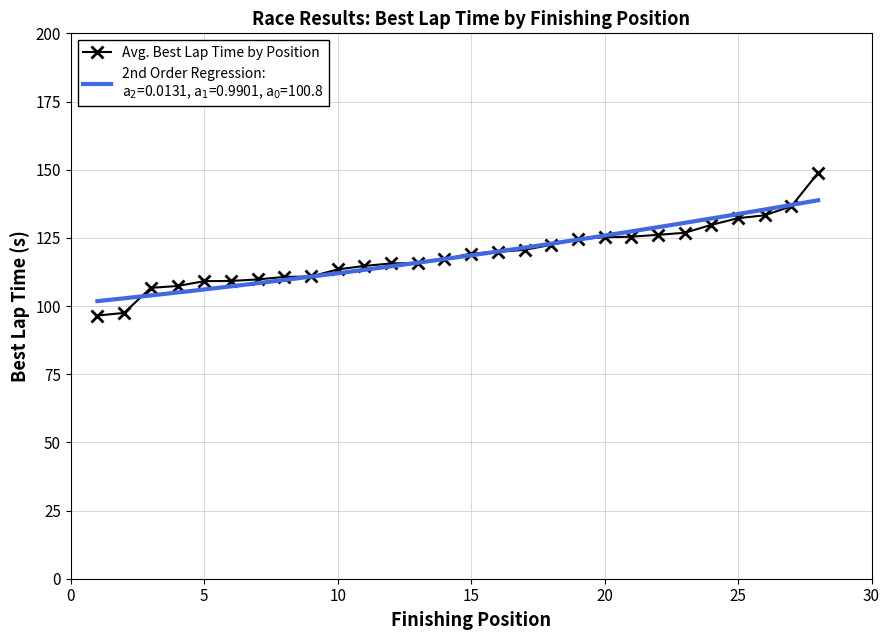

The Avg. Best Lap Time by Position series shows 113.4 at 10. True or false?

True